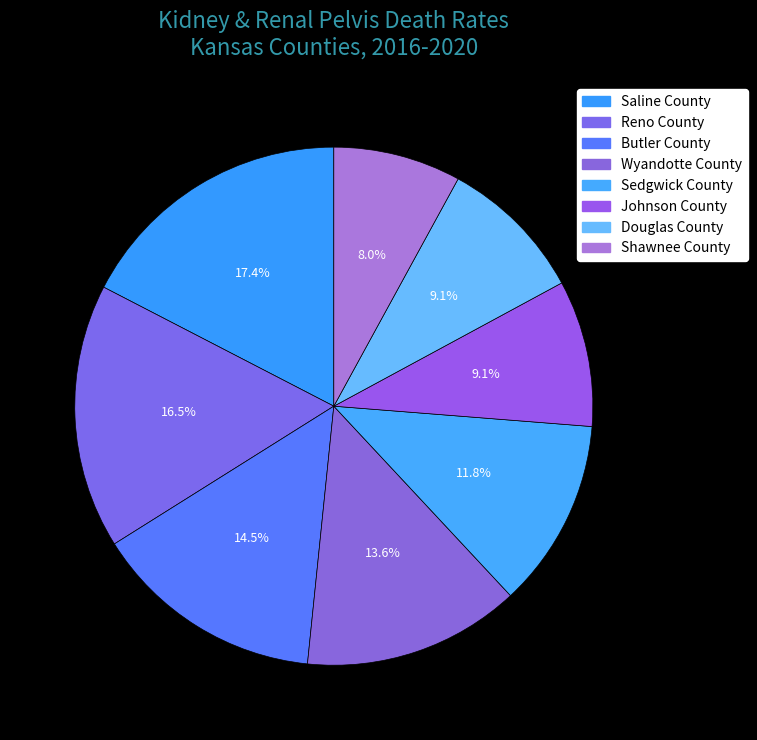

Is it true that Johnson County is 9% of the pie?

True